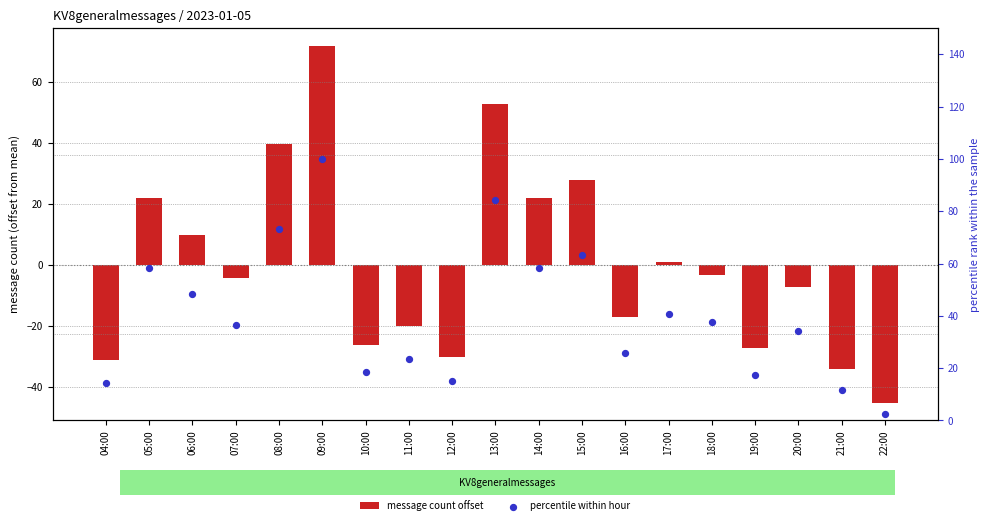

At which category is the sum across all series the highest?

09:00